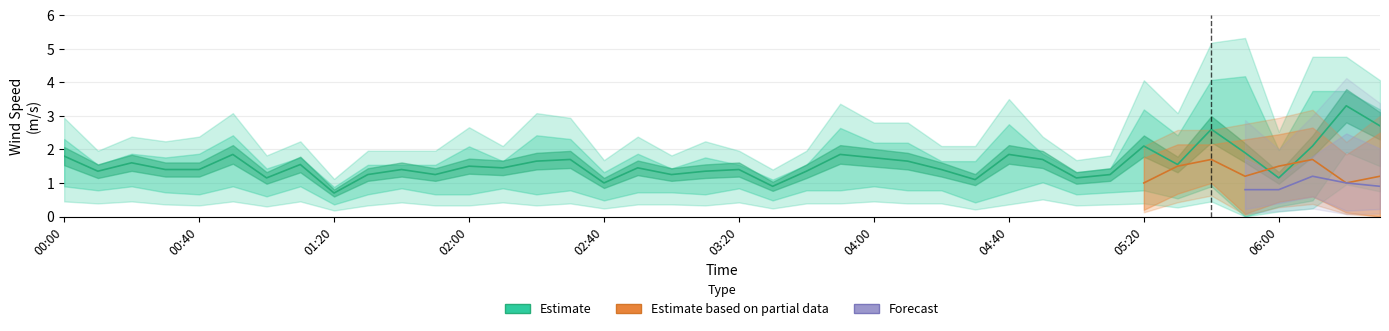

Which category has the highest value across all series?

05:50